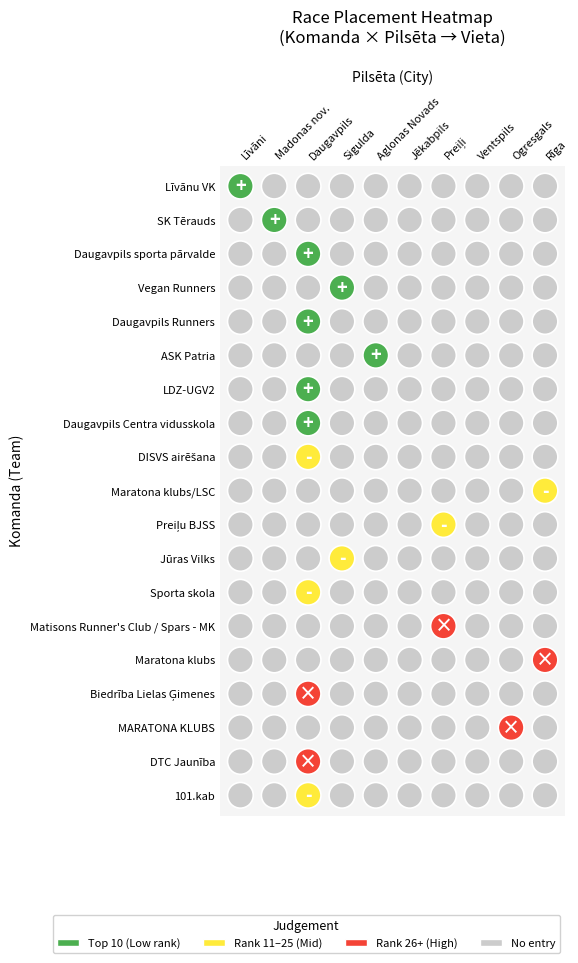

Which has a higher value, Vegan Runners or LDZ-UGV2?

Vegan Runners